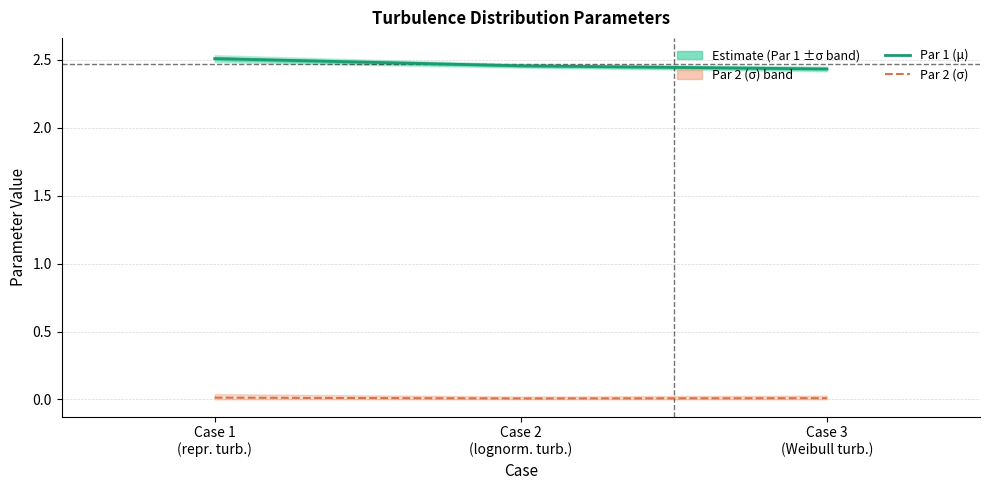

At how many categories does at least one series exceed 1?

3